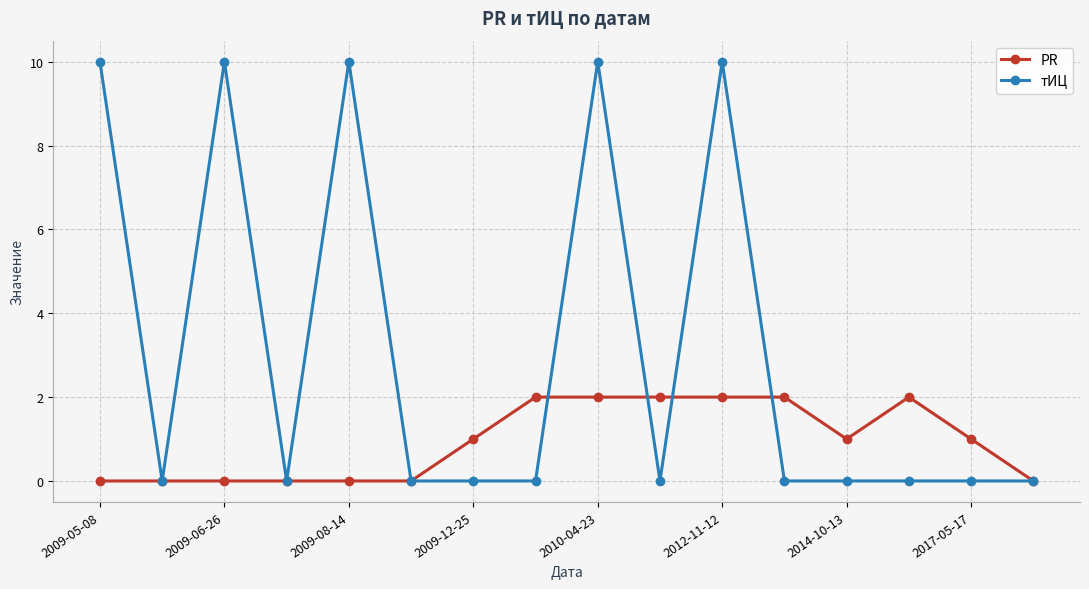

Rank the series by their maximum value, from highest to lowest.

тИЦ, PR